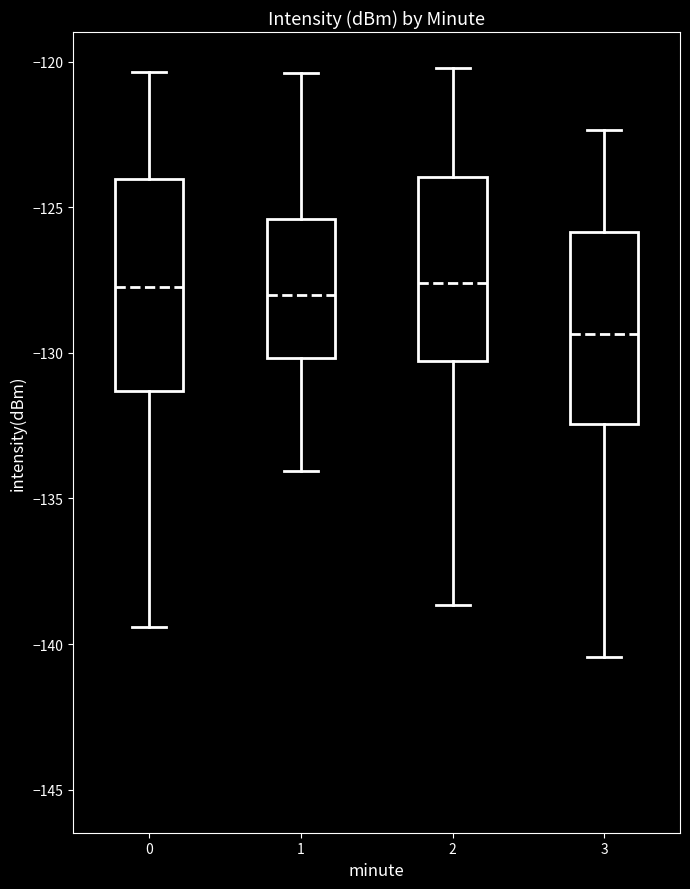

Comparing the boxes themselves (not the whiskers), which one is the tallest?

0